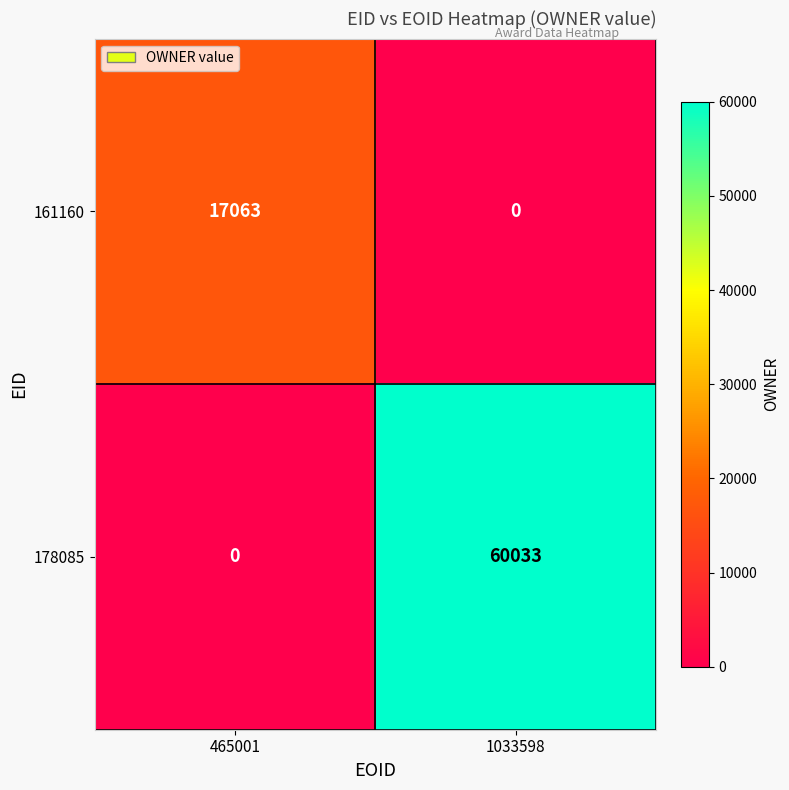

Reading left to right, transcribe all the data shown in this chart.

161160: 465001=17063	1033598=0
178085: 465001=0	1033598=60033